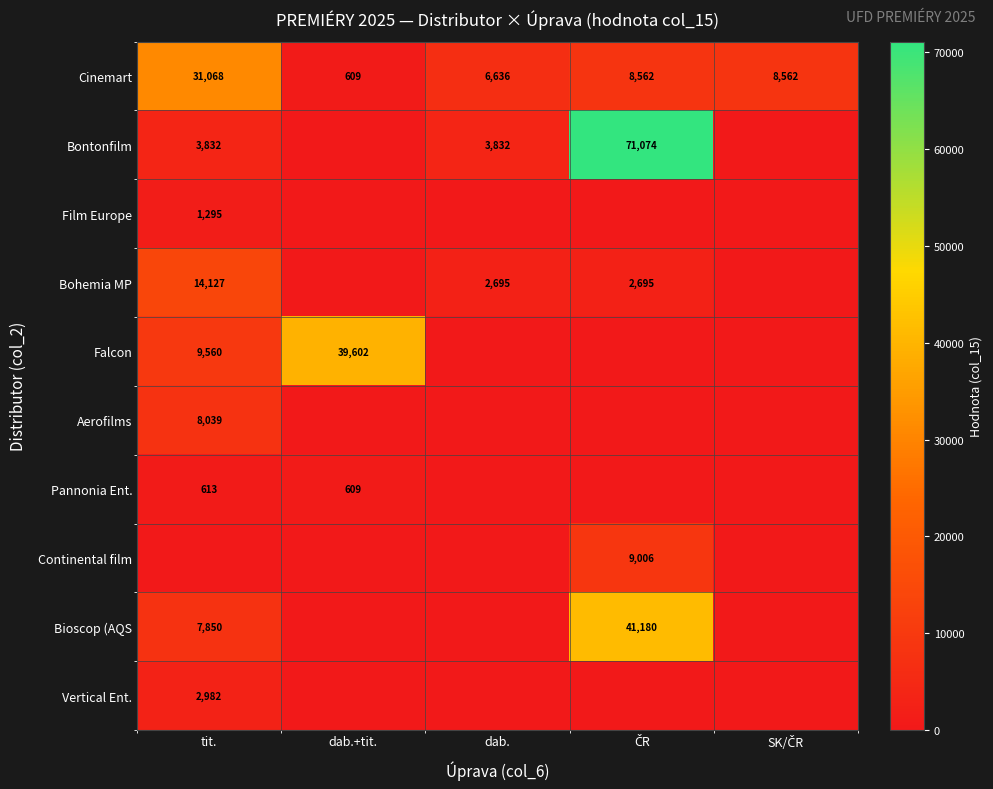

True or false: Pannonia Ent. has a value of 613 at tit..

True